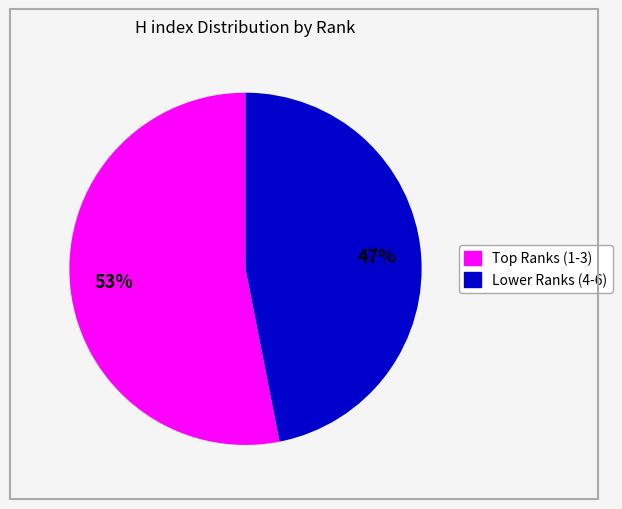

How many segments does this pie chart have?

2